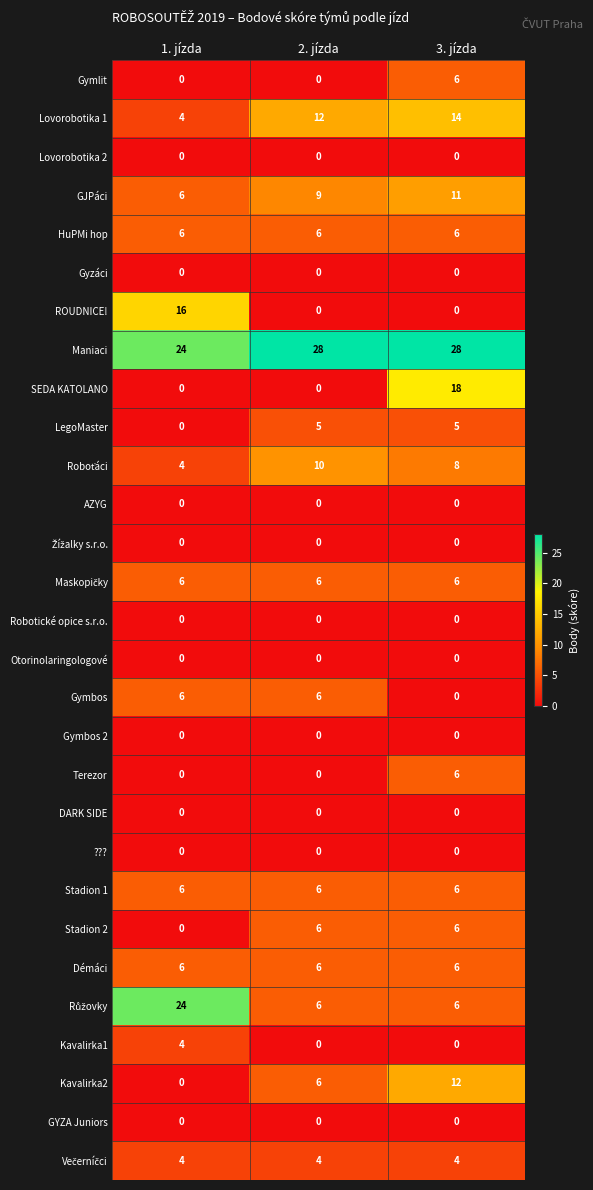

At which label does Kavalirka1 reach its peak?

1. jízda